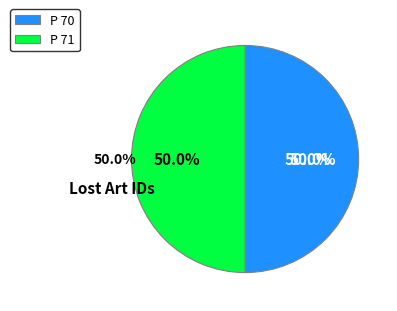

Rank the categories by value from lowest to highest.

P 70, P 71